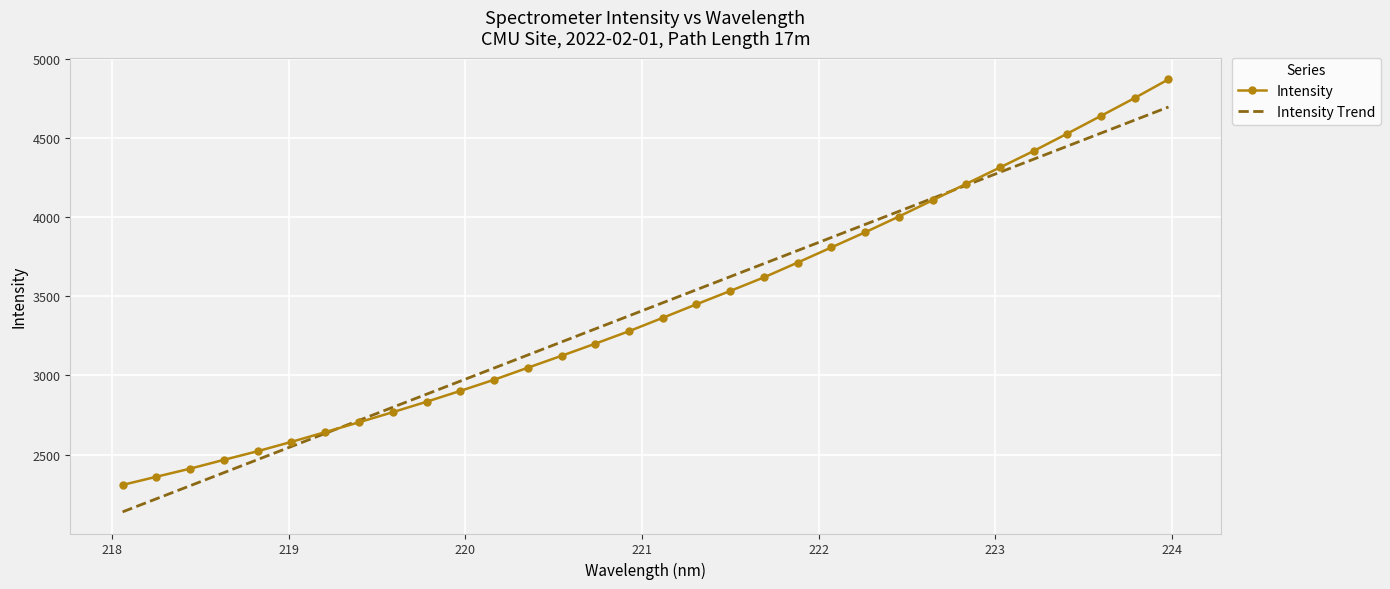

List the series in order of their peak value, lowest first.

Intensity Trend, Intensity